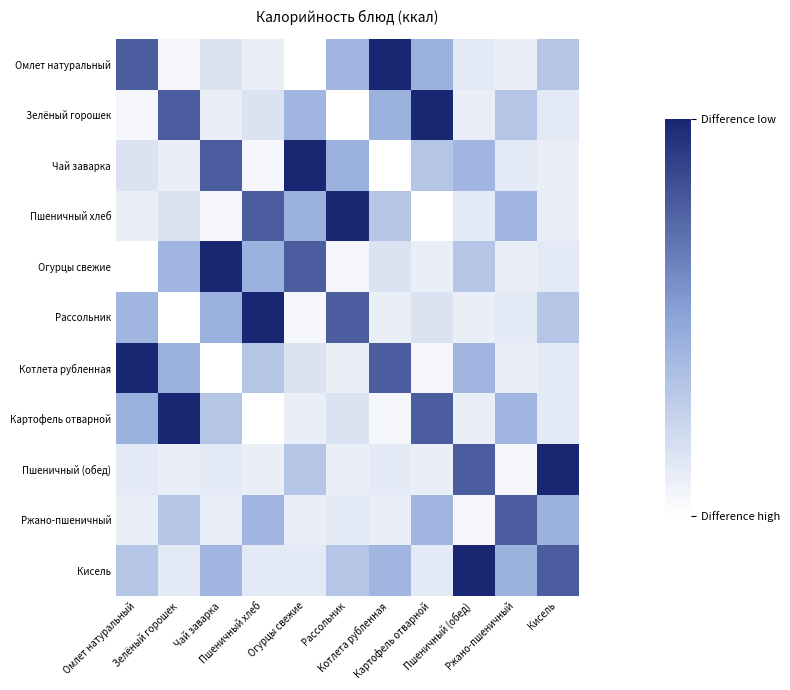

Reading left to right, what are all the values shown in this chart?

Омлет натуральный: Омлет натуральный=0.2	Зелёный горошек=1.0	Чай заварка=0.8	Пшеничный хлеб=0.9	Огурцы свежие=1.0	Рассольник=0.6	Котлета рубленная=0.0	Картофель отварной=0.6	Пшеничный (обед)=0.9	Ржано-пшеничный=0.9	Кисель=0.7
Зелёный горошек: Омлет натуральный=1.0	Зелёный горошек=0.2	Чай заварка=0.9	Пшеничный хлеб=0.8	Огурцы свежие=0.6	Рассольник=1.0	Котлета рубленная=0.6	Картофель отварной=0.0	Пшеничный (обед)=0.9	Ржано-пшеничный=0.7	Кисель=0.9
Чай заварка: Омлет натуральный=0.8	Зелёный горошек=0.9	Чай заварка=0.2	Пшеничный хлеб=1.0	Огурцы свежие=0.0	Рассольник=0.6	Котлета рубленная=1.0	Картофель отварной=0.7	Пшеничный (обед)=0.6	Ржано-пшеничный=0.9	Кисель=0.9
Пшеничный хлеб: Омлет натуральный=0.9	Зелёный горошек=0.8	Чай заварка=1.0	Пшеничный хлеб=0.2	Огурцы свежие=0.6	Рассольник=0.0	Котлета рубленная=0.7	Картофель отварной=1.0	Пшеничный (обед)=0.9	Ржано-пшеничный=0.6	Кисель=0.9
Огурцы свежие: Омлет натуральный=1.0	Зелёный горошек=0.6	Чай заварка=0.0	Пшеничный хлеб=0.6	Огурцы свежие=0.2	Рассольник=1.0	Котлета рубленная=0.8	Картофель отварной=0.9	Пшеничный (обед)=0.7	Ржано-пшеничный=0.9	Кисель=0.9
Рассольник: Омлет натуральный=0.6	Зелёный горошек=1.0	Чай заварка=0.6	Пшеничный хлеб=0.0	Огурцы свежие=1.0	Рассольник=0.2	Котлета рубленная=0.9	Картофель отварной=0.8	Пшеничный (обед)=0.9	Ржано-пшеничный=0.9	Кисель=0.7
Котлета рубленная: Омлет натуральный=0.0	Зелёный горошек=0.6	Чай заварка=1.0	Пшеничный хлеб=0.7	Огурцы свежие=0.8	Рассольник=0.9	Котлета рубленная=0.2	Картофель отварной=1.0	Пшеничный (обед)=0.6	Ржано-пшеничный=0.9	Кисель=0.9
Картофель отварной: Омлет натуральный=0.6	Зелёный горошек=0.0	Чай заварка=0.7	Пшеничный хлеб=1.0	Огурцы свежие=0.9	Рассольник=0.8	Котлета рубленная=1.0	Картофель отварной=0.2	Пшеничный (обед)=0.9	Ржано-пшеничный=0.6	Кисель=0.9
Пшеничный (обед): Омлет натуральный=0.9	Зелёный горошек=0.9	Чай заварка=0.9	Пшеничный хлеб=0.9	Огурцы свежие=0.7	Рассольник=0.9	Котлета рубленная=0.9	Картофель отварной=0.9	Пшеничный (обед)=0.2	Ржано-пшеничный=1.0	Кисель=0.0
Ржано-пшеничный: Омлет натуральный=0.9	Зелёный горошек=0.7	Чай заварка=0.9	Пшеничный хлеб=0.6	Огурцы свежие=0.9	Рассольник=0.9	Котлета рубленная=0.9	Картофель отварной=0.6	Пшеничный (обед)=1.0	Ржано-пшеничный=0.2	Кисель=0.6
Кисель: Омлет натуральный=0.7	Зелёный горошек=0.9	Чай заварка=0.6	Пшеничный хлеб=0.9	Огурцы свежие=0.9	Рассольник=0.7	Котлета рубленная=0.6	Картофель отварной=0.9	Пшеничный (обед)=0.0	Ржано-пшеничный=0.6	Кисель=0.2